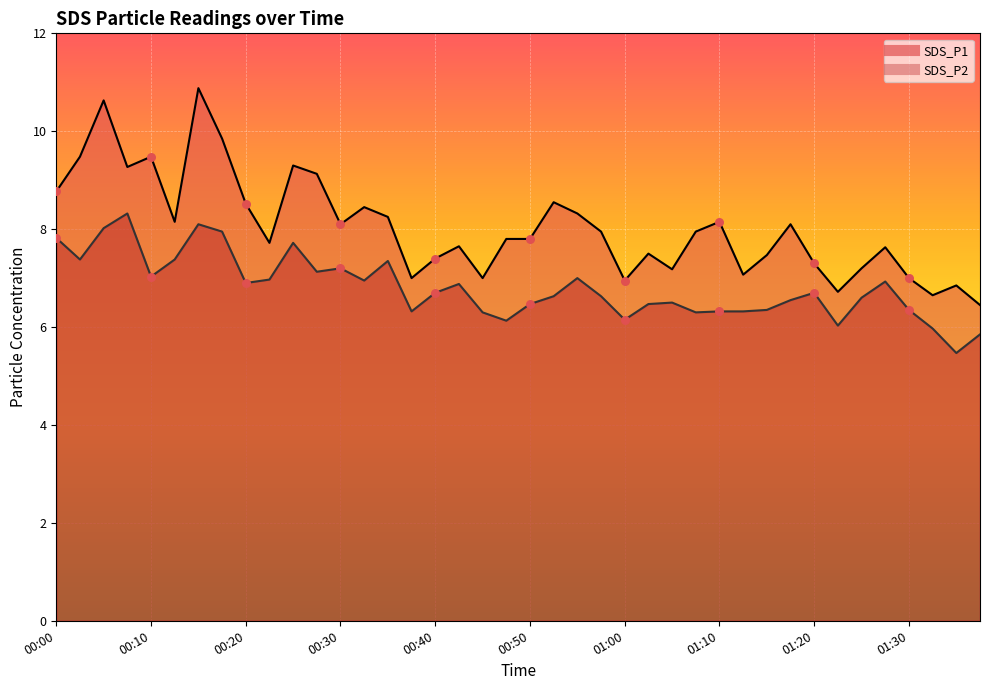

At which category is the sum across all series the highest?

00:15